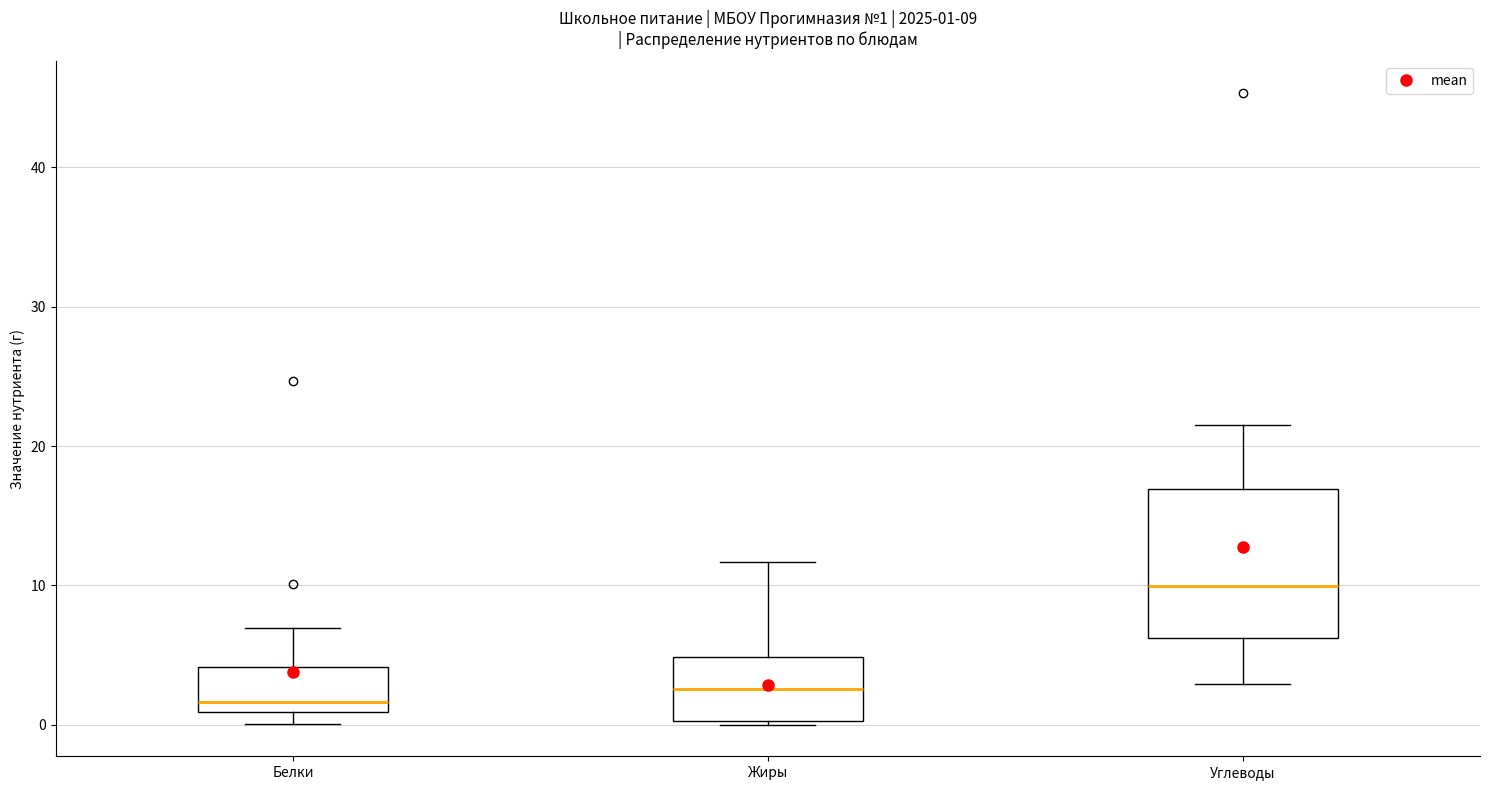

Which box is the tallest, from its lower edge to its upper edge?

Углеводы